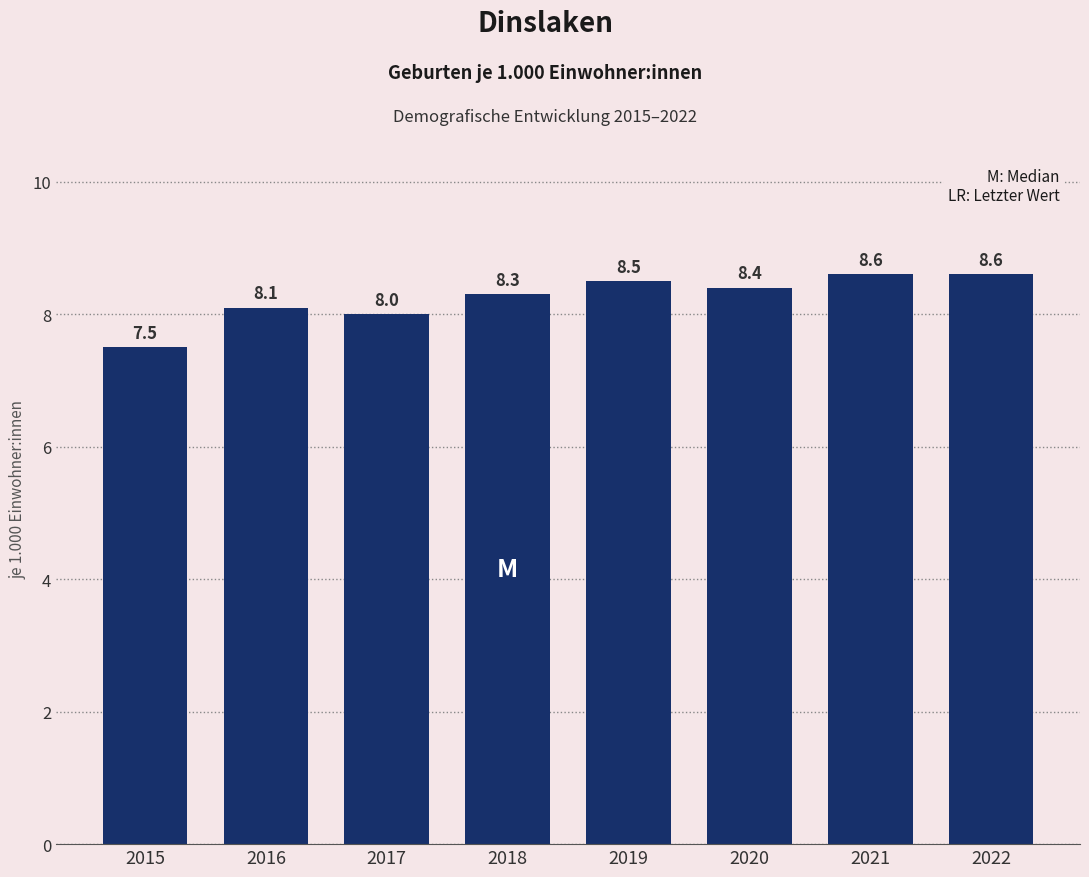

Reading left to right, list all the values displayed in this chart.

2015=7.5	2016=8.1	2017=8.0	2018=8.3	2019=8.5	2020=8.4	2021=8.6	2022=8.6